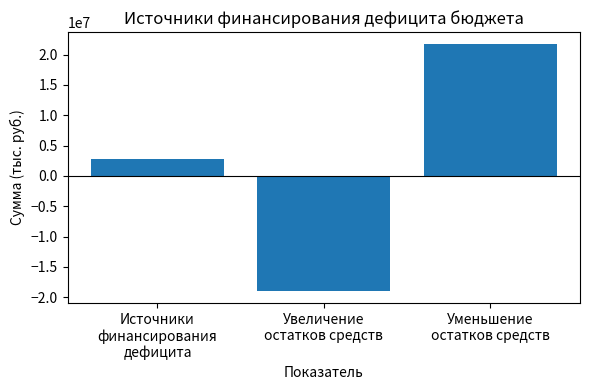

What is the average value?

1831600